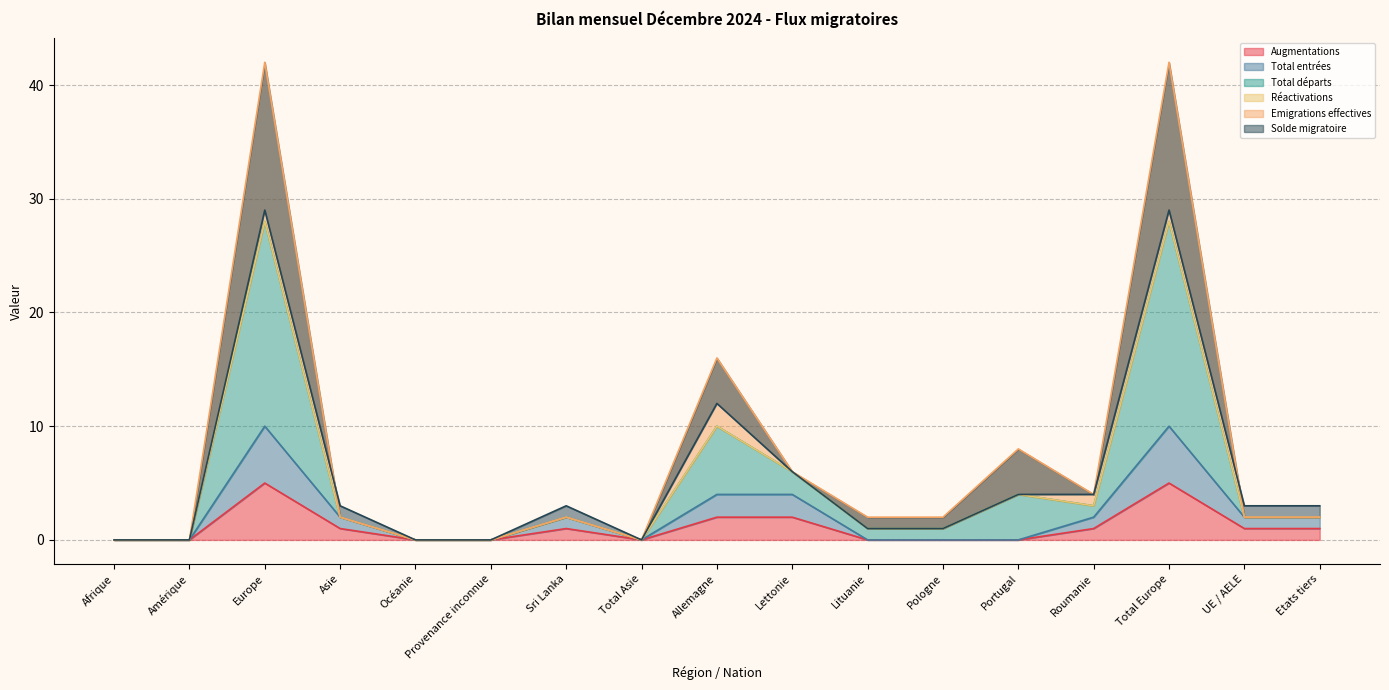

Between Allemagne and Sri Lanka, which is larger?

Allemagne